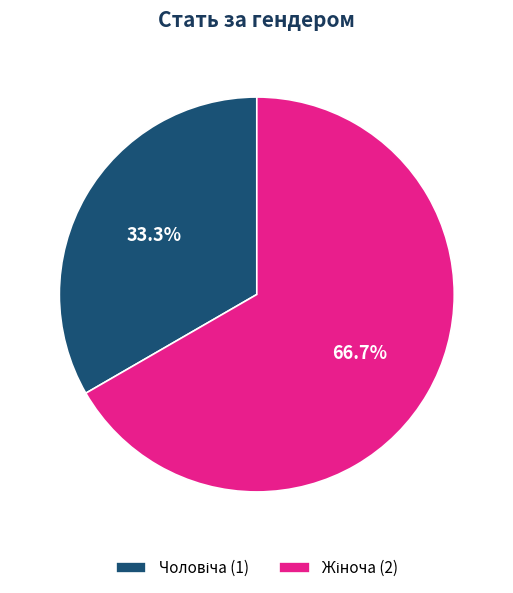

Is there a majority slice in this chart?

Yes